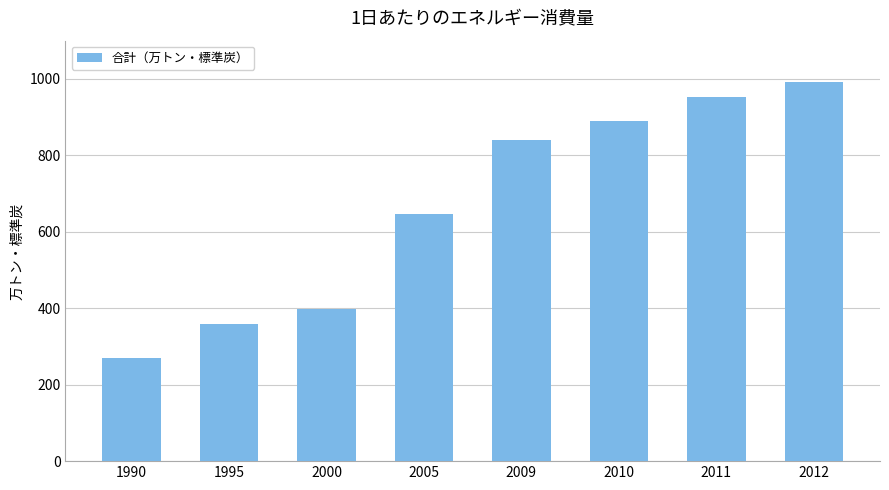

Rank the categories by value from lowest to highest.

1990, 1995, 2000, 2005, 2009, 2010, 2011, 2012